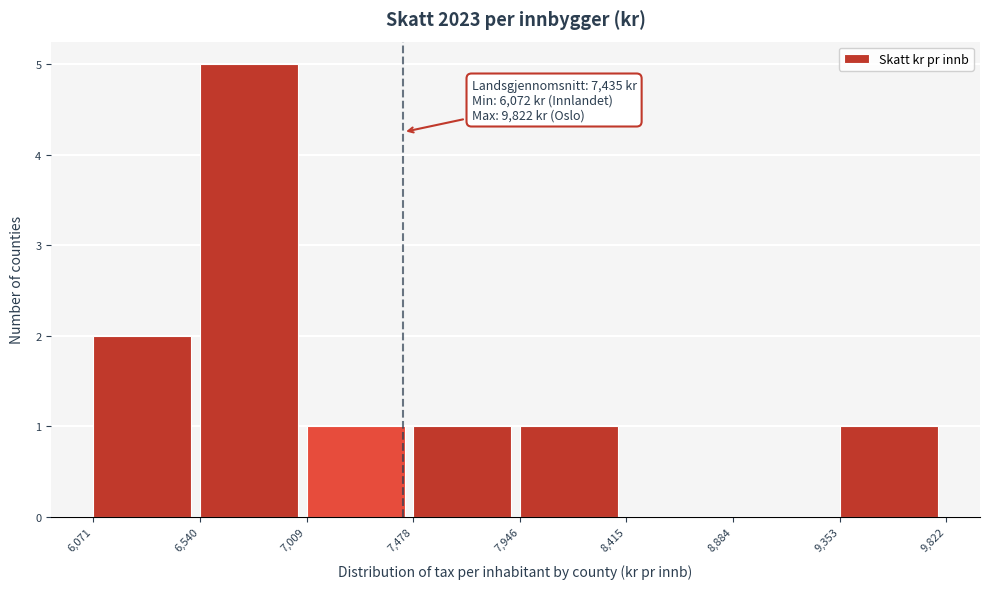

Over which range of the x-axis is the bar tallest?

6,540 to 7,009